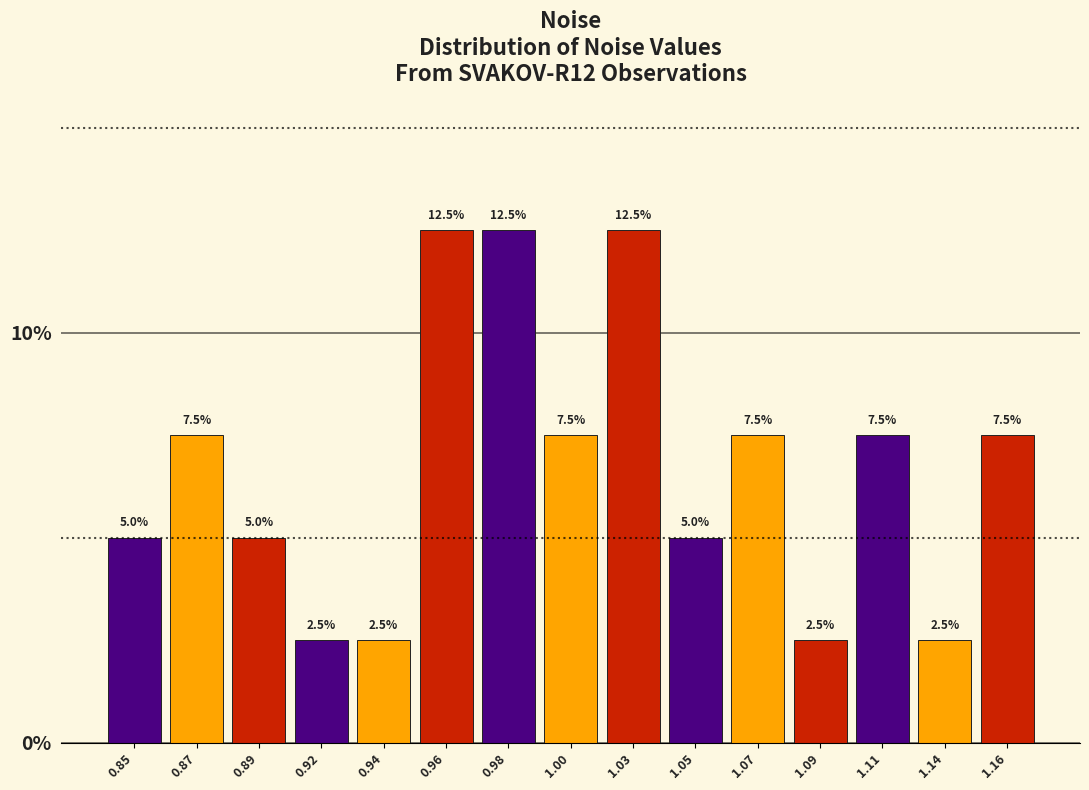

Reading left to right, what are all the values shown in this chart?

5.0	7.5	5.0	2.5	2.5	12.5	12.5	7.5	12.5	5.0	7.5	2.5	7.5	2.5	7.5